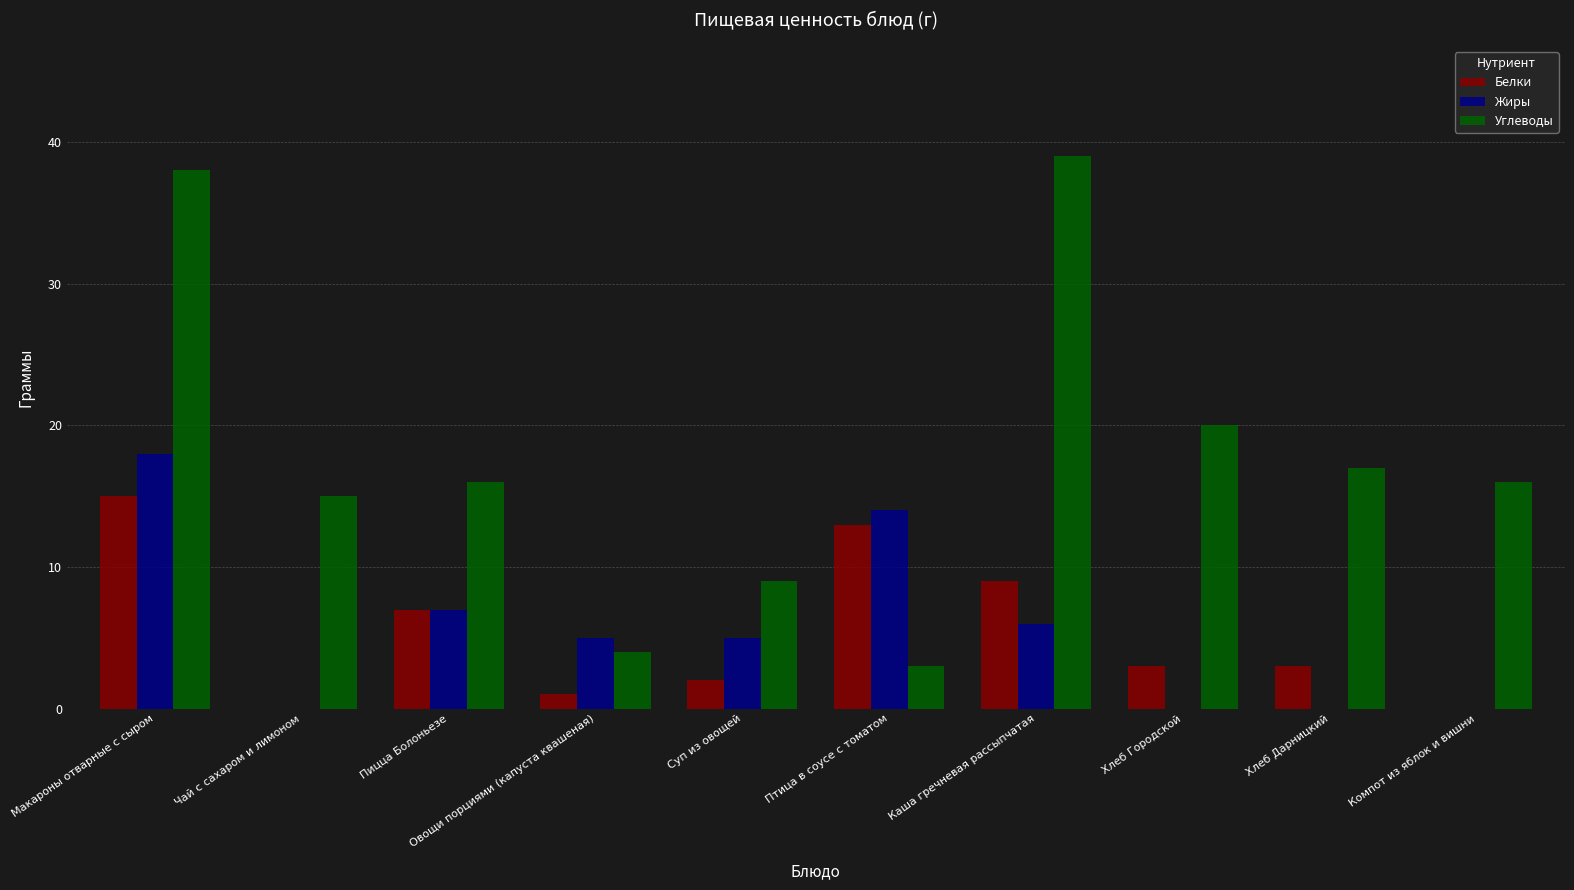

What is the approximate value of Углеводы at Каша гречневая рассыпчатая, to the nearest 10?

40